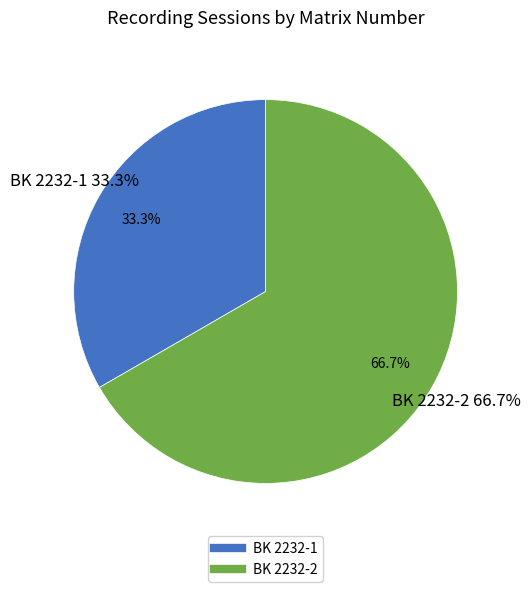

True or false: BK 2232-2 accounts for 81% of the total.

False